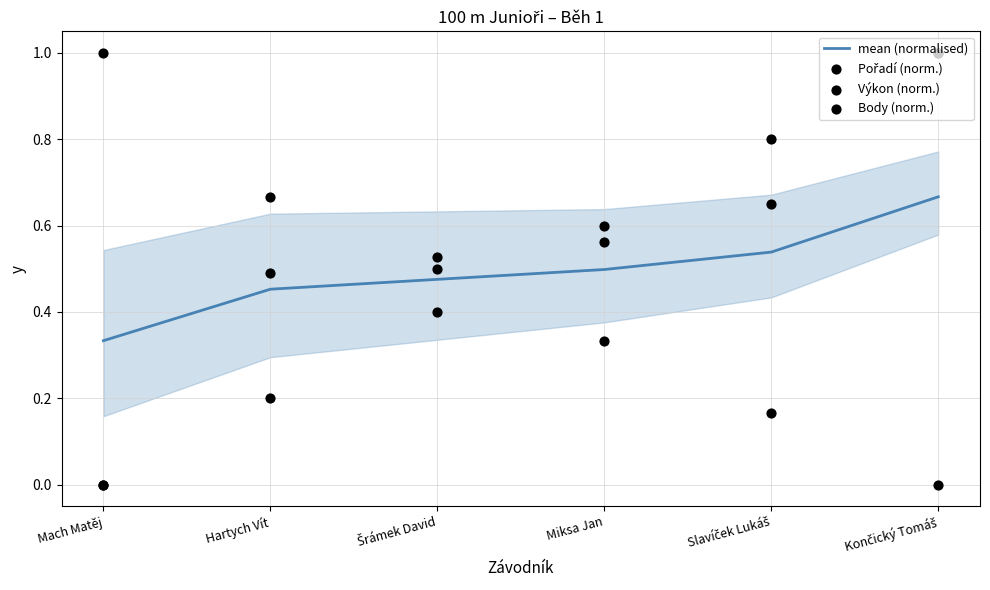

Which series has the largest total across all categories?

Výkon (norm.)